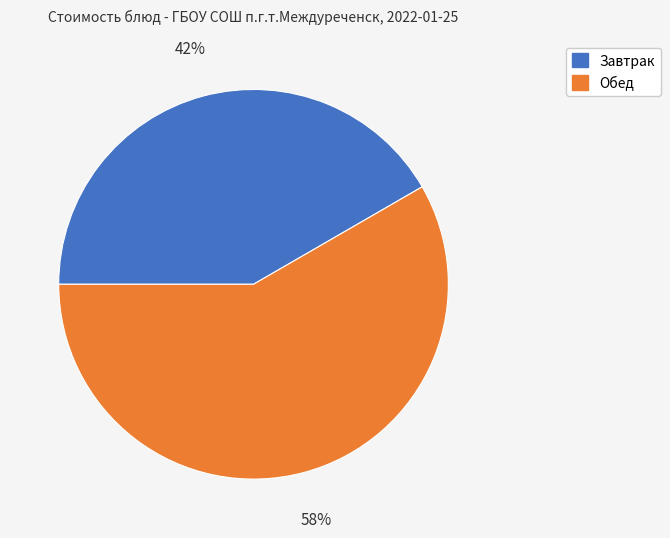

To the nearest percent, what is the average slice percentage?

50%